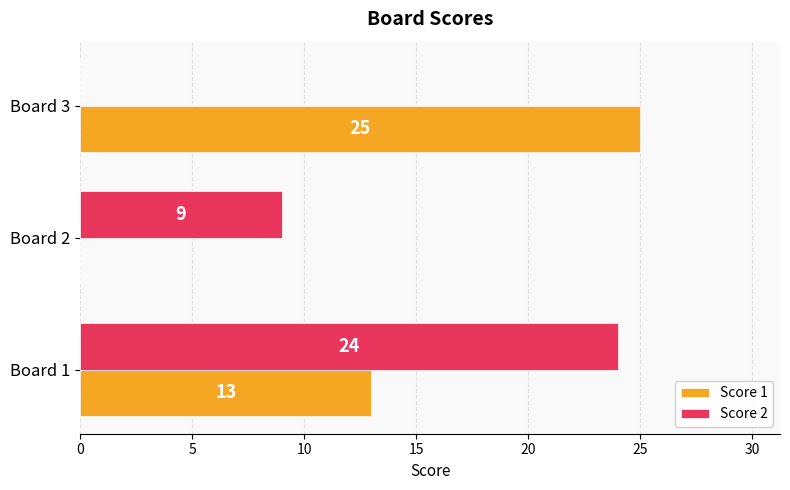

The Score 1 series shows 16 at Board 3. True or false?

False